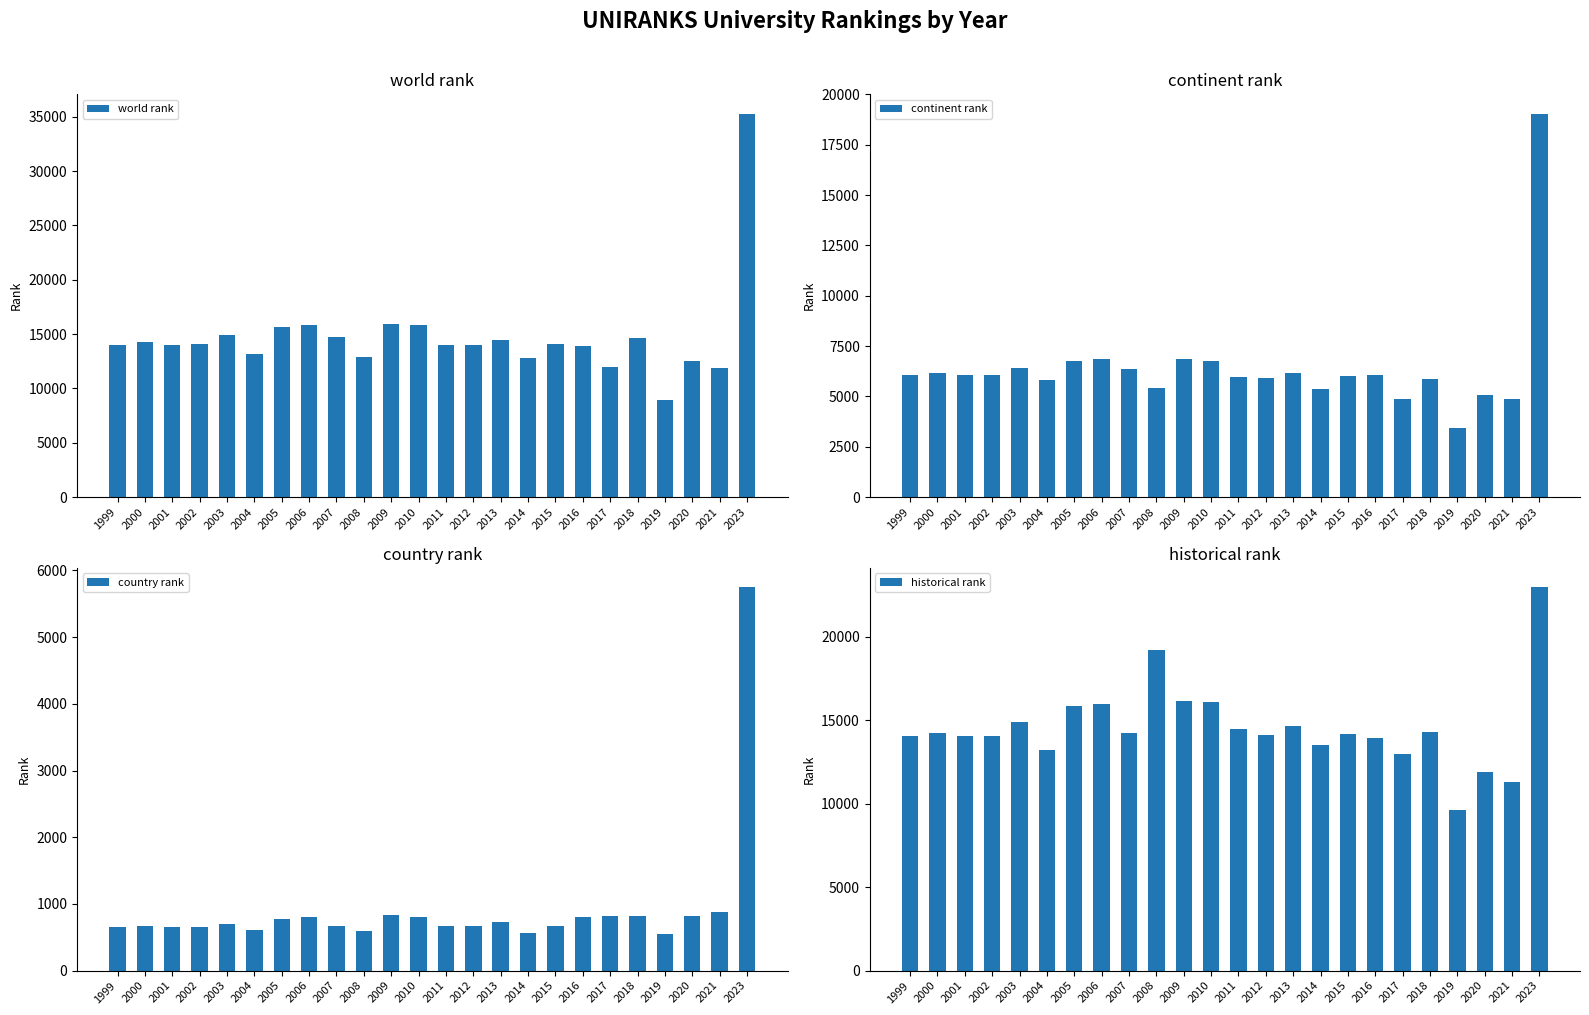

At how many categories does at least one series exceed 9571?

24